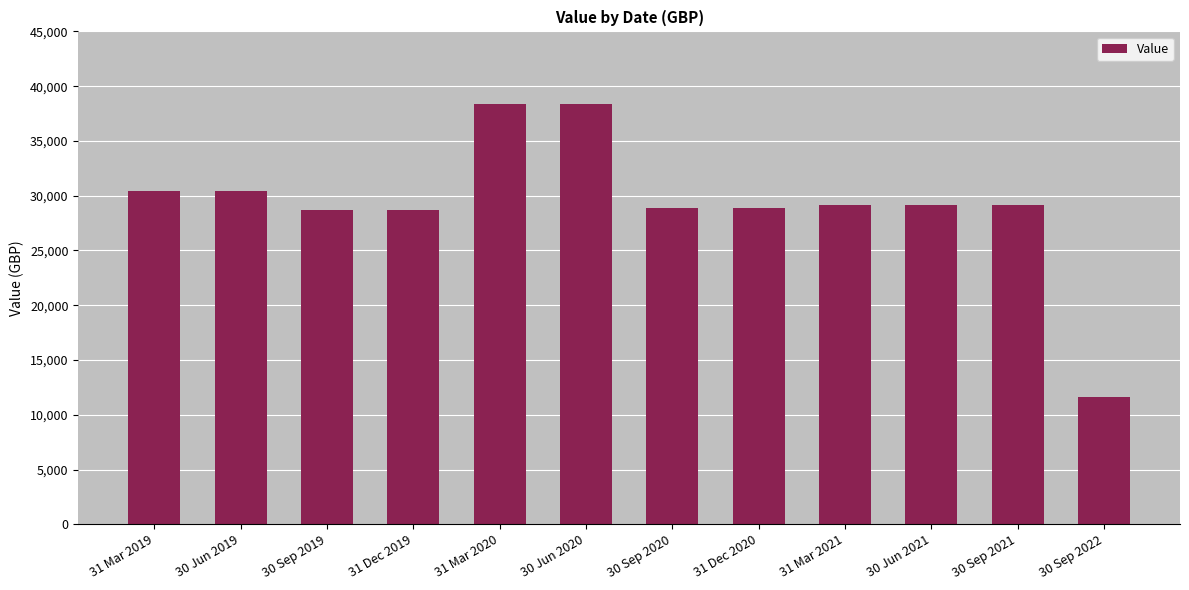

Which has a higher value, 31 Dec 2019 or 31 Mar 2019?

31 Mar 2019